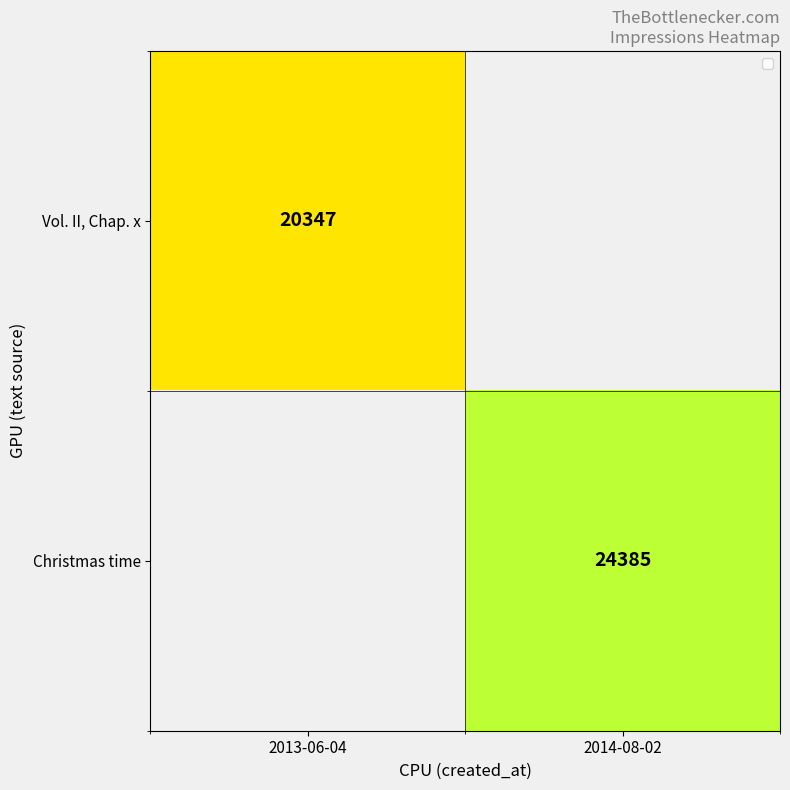

Is it true that Vol. II, Chap. x equals 26931 at 2013-06-04?

False